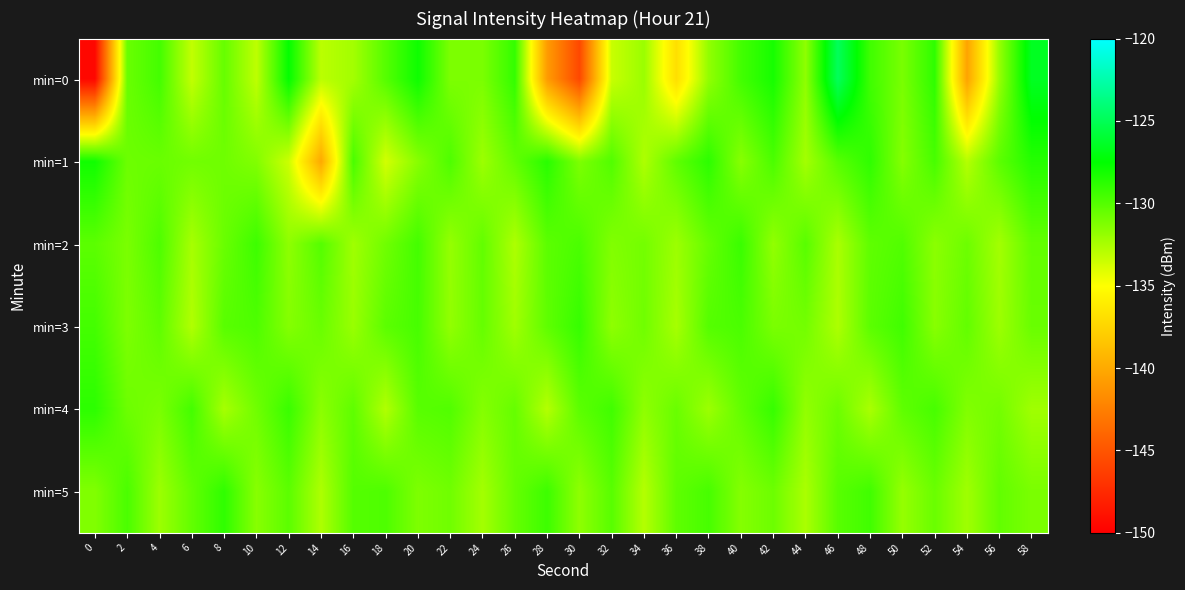

Reading left to right, transcribe all the data shown in this chart.

min=0: 0=-149.5	2=-130.6	4=-129.5	6=-133.2	8=-130.5	10=-133.1	12=-127.6	14=-133.0	16=-132.3	18=-130.0	20=-127.9	22=-131.2	24=-131.1	26=-129.0	28=-140.8	30=-145.7	32=-133.4	34=-132.0	36=-136.9	38=-131.8	40=-129.5	42=-128.2	44=-131.7	46=-124.9	48=-129.4	50=-131.1	52=-128.9	54=-140.3	56=-131.9	58=-126.5
min=1: 0=-128.0	2=-130.7	4=-130.6	6=-130.8	8=-130.8	10=-131.3	12=-133.5	14=-140.0	16=-129.6	18=-133.7	20=-131.5	22=-129.8	24=-132.1	26=-130.4	28=-128.7	30=-131.2	32=-129.9	34=-132.6	36=-130.3	38=-128.8	40=-131.5	42=-129.7	44=-132.3	46=-130.1	48=-128.9	50=-131.4	52=-129.6	54=-132.8	56=-130.2	58=-128.6
min=2: 0=-130.2	2=-131.1	4=-129.8	6=-132.4	8=-130.6	10=-129.3	12=-131.7	14=-130.0	16=-132.2	18=-130.8	20=-129.5	22=-131.9	24=-130.4	26=-132.6	28=-130.2	30=-129.7	32=-131.3	34=-130.9	36=-132.1	38=-130.5	40=-129.2	42=-131.8	44=-130.1	46=-132.5	48=-130.3	50=-129.9	52=-131.6	54=-130.7	56=-132.3	58=-130.4
min=3: 0=-129.5	2=-131.2	4=-130.3	6=-132.7	8=-130.1	10=-129.8	12=-131.4	14=-130.6	16=-132.0	18=-130.2	20=-129.6	22=-131.8	24=-130.5	26=-132.2	28=-130.3	30=-129.1	32=-131.7	34=-130.8	36=-132.4	38=-130.0	40=-129.7	42=-131.1	44=-130.9	46=-132.6	48=-130.2	50=-129.4	52=-131.5	54=-130.4	56=-132.1	58=-130.6
min=4: 0=-128.8	2=-130.7	4=-131.1	6=-129.5	8=-132.4	10=-130.8	12=-129.2	14=-131.6	16=-130.3	18=-132.7	20=-130.1	22=-129.9	24=-131.4	26=-130.5	28=-132.8	30=-130.2	32=-129.4	34=-131.7	36=-130.6	38=-132.1	40=-130.4	42=-129.1	44=-131.8	46=-130.7	48=-132.5	50=-130.3	52=-129.6	54=-131.3	56=-130.9	58=-132.2
min=5: 0=-131.3	2=-129.7	4=-132.1	6=-130.4	8=-128.9	10=-131.5	12=-130.2	14=-132.6	16=-130.0	18=-129.8	20=-131.2	22=-130.8	24=-132.3	26=-130.5	28=-129.3	30=-131.7	32=-130.1	34=-132.8	36=-130.3	38=-129.6	40=-131.4	42=-130.7	44=-132.5	46=-130.1	48=-129.4	50=-131.9	52=-130.6	54=-132.2	56=-130.4	58=-131.1